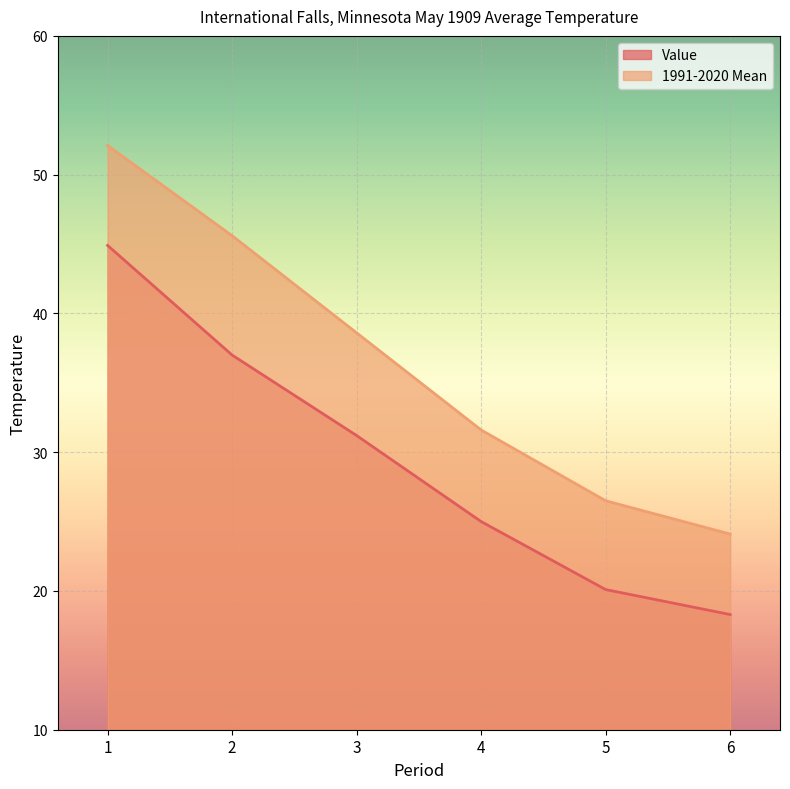

List the labels in order of 1991-2020 Mean value, largest first.

1, 2, 3, 4, 5, 6